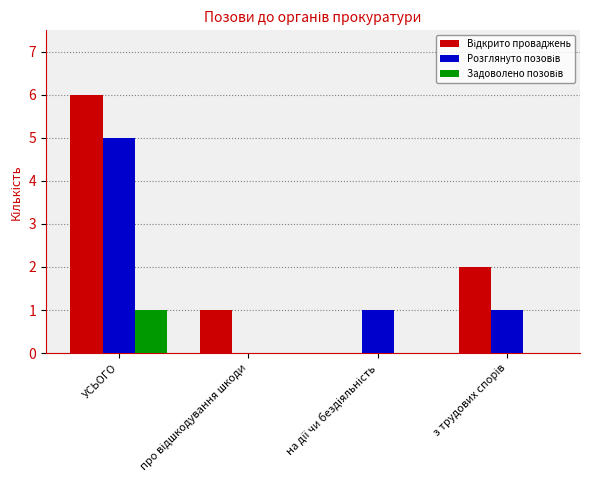

Are the bars grouped side by side (vs. stacked)?

Yes